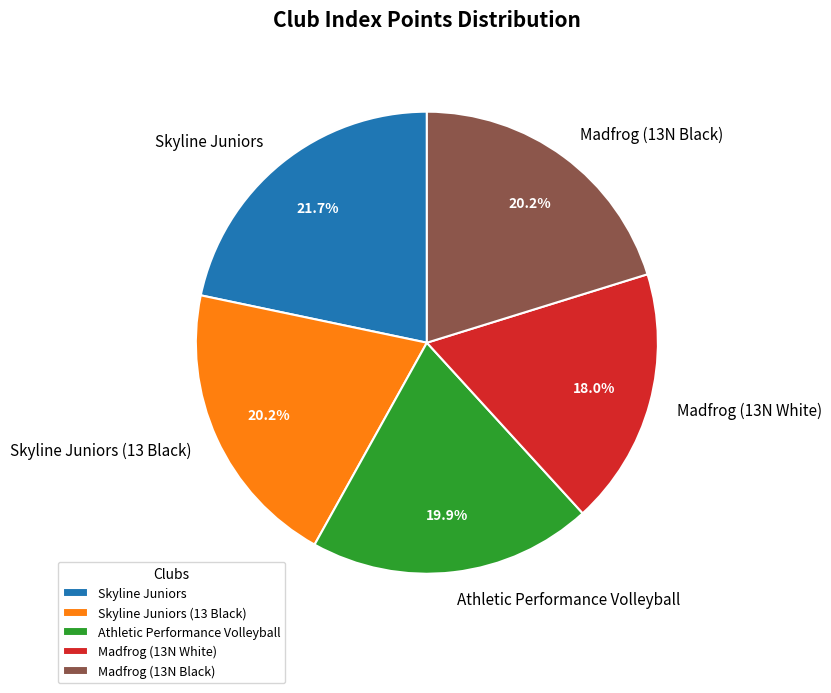

How many segments does this pie chart have?

5